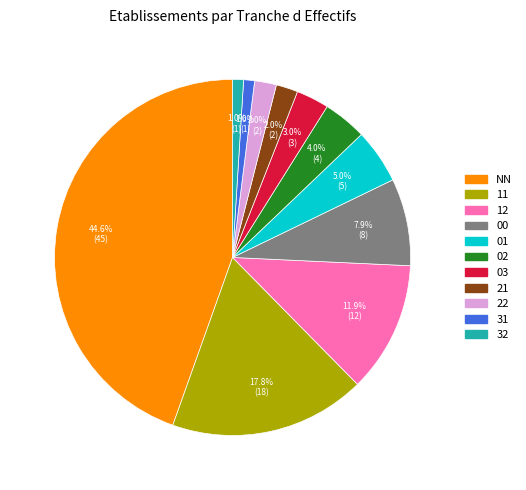

How many segments does this pie chart have?

11